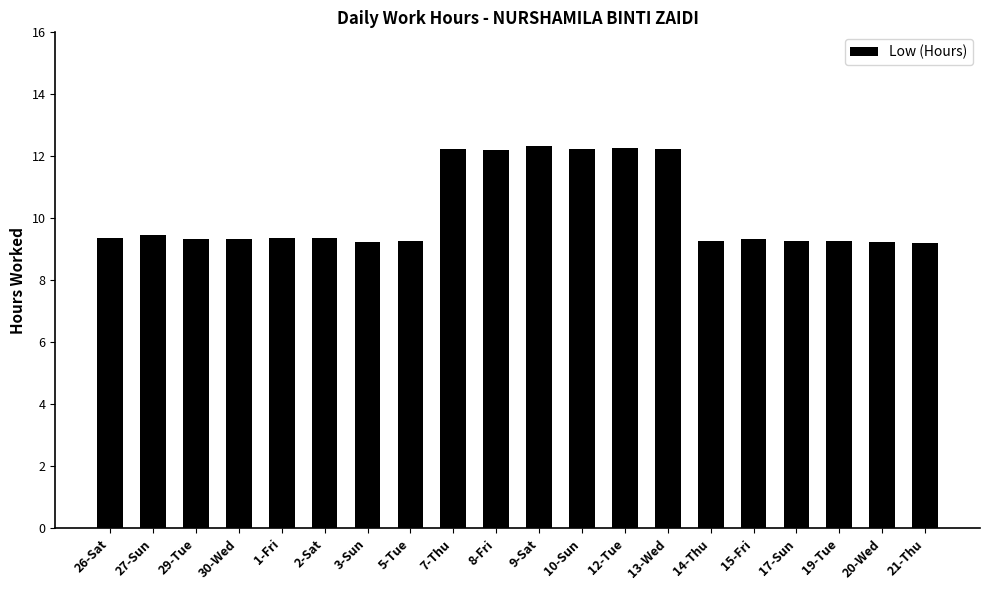

Is it true that the value at 1-Fri is 5.4?

False